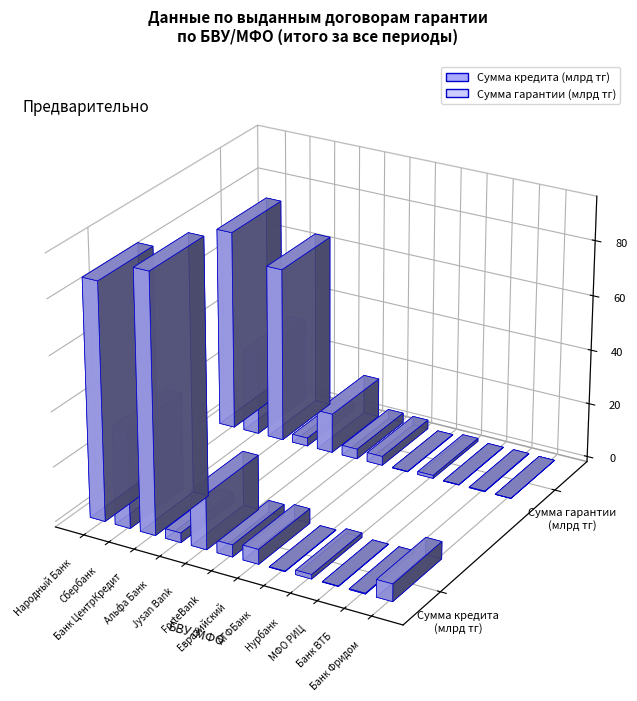

What is the label of the 3rd bar from the left?

Банк ЦентрКредит